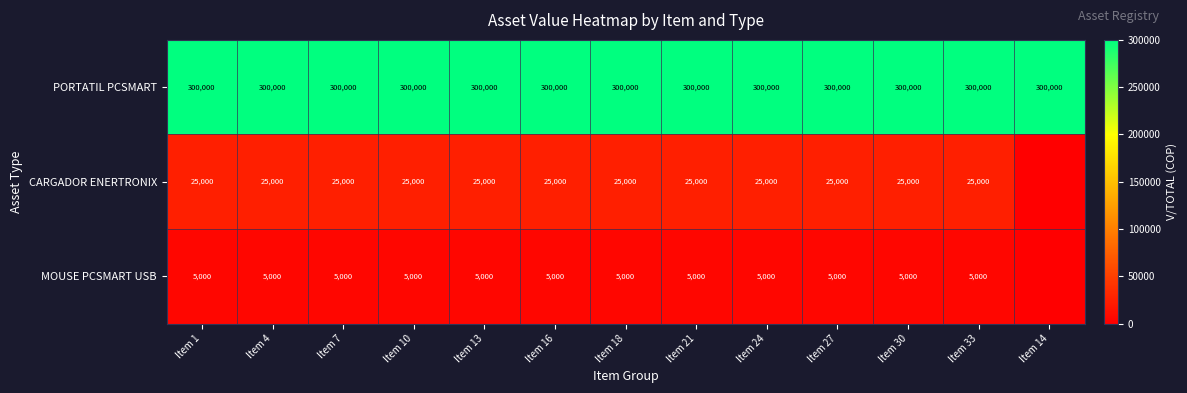

What is the difference between the highest and lowest values at Item 21?

295000